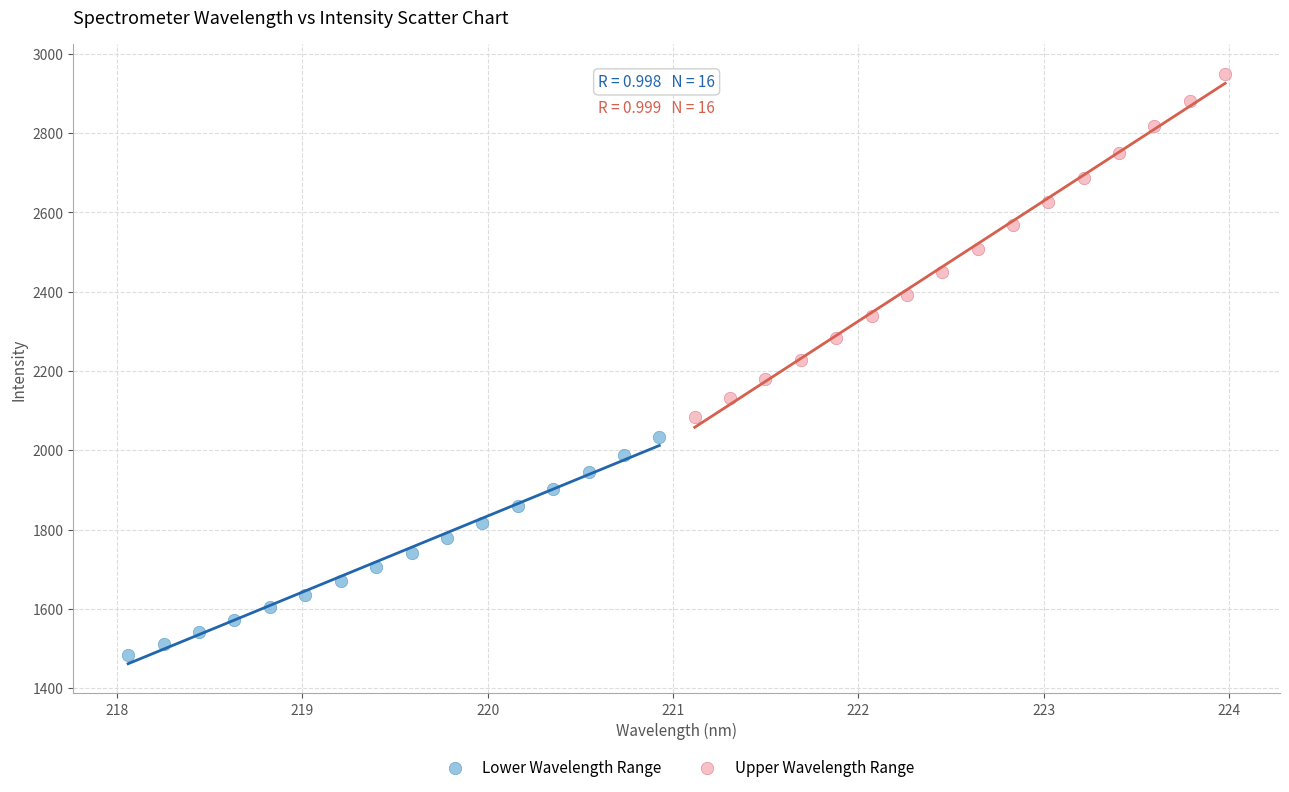

Which series reaches the minimum Y coordinate?

Lower Wavelength Range